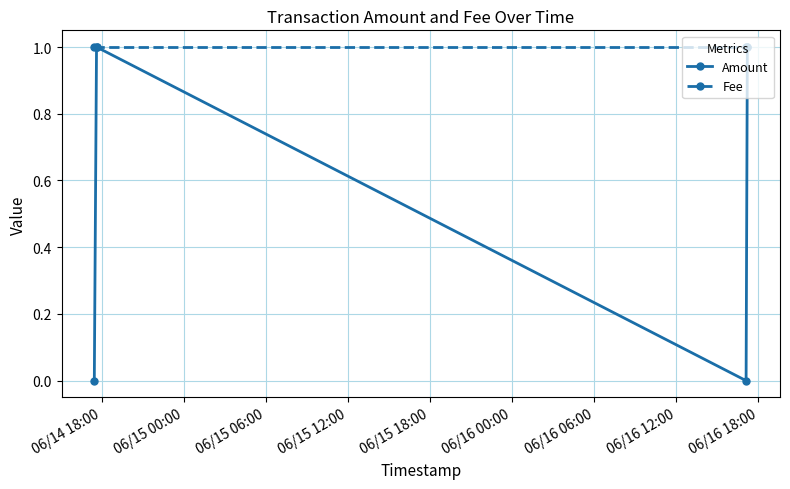

At how many categories does at least one series exceed 0?

4